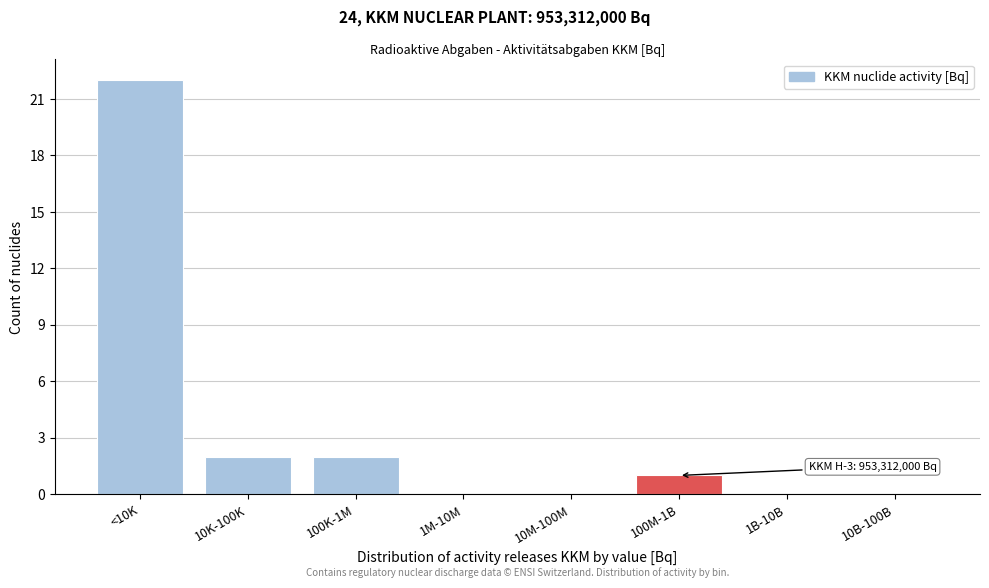

Reading left to right, extract all data points from this chart.

<10K=22	10K-100K=2	100K-1M=2	1M-10M=0	10M-100M=0	100M-1B=1	1B-10B=0	10B-100B=0